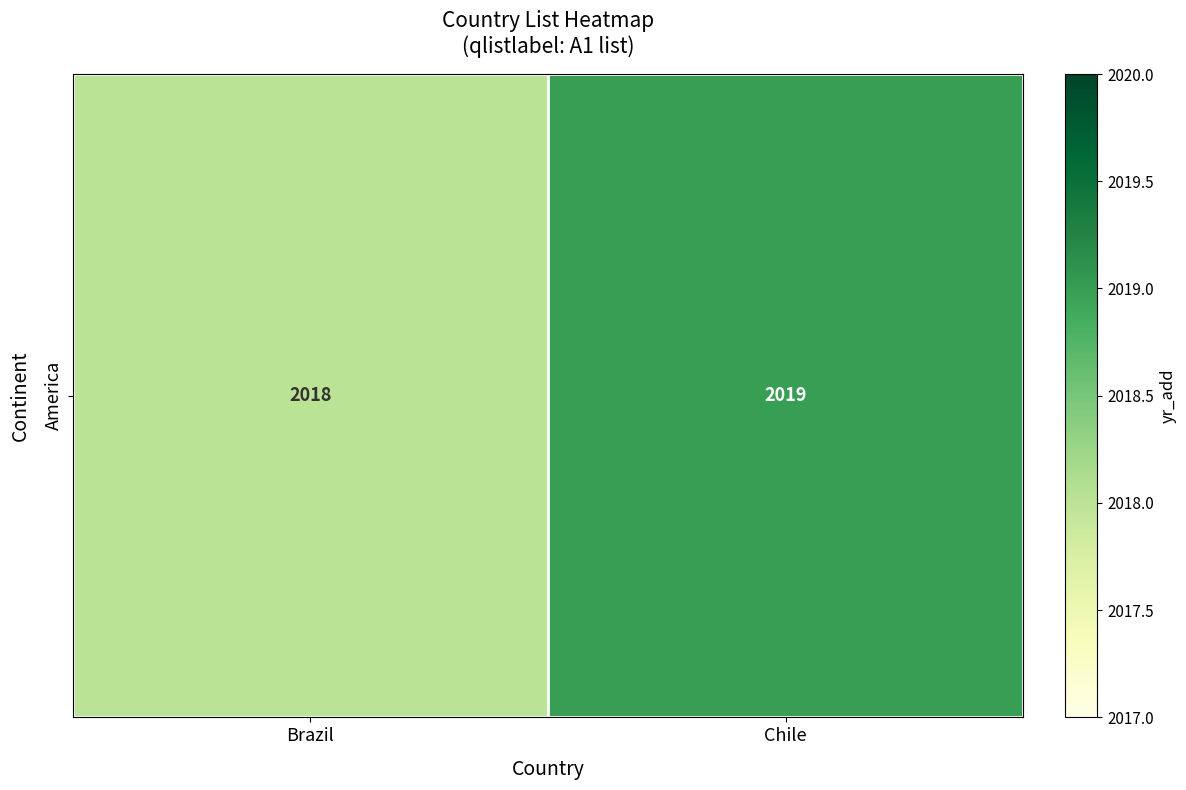

Reading right to left, extract all data points from this chart.

Chile=2019	Brazil=2018